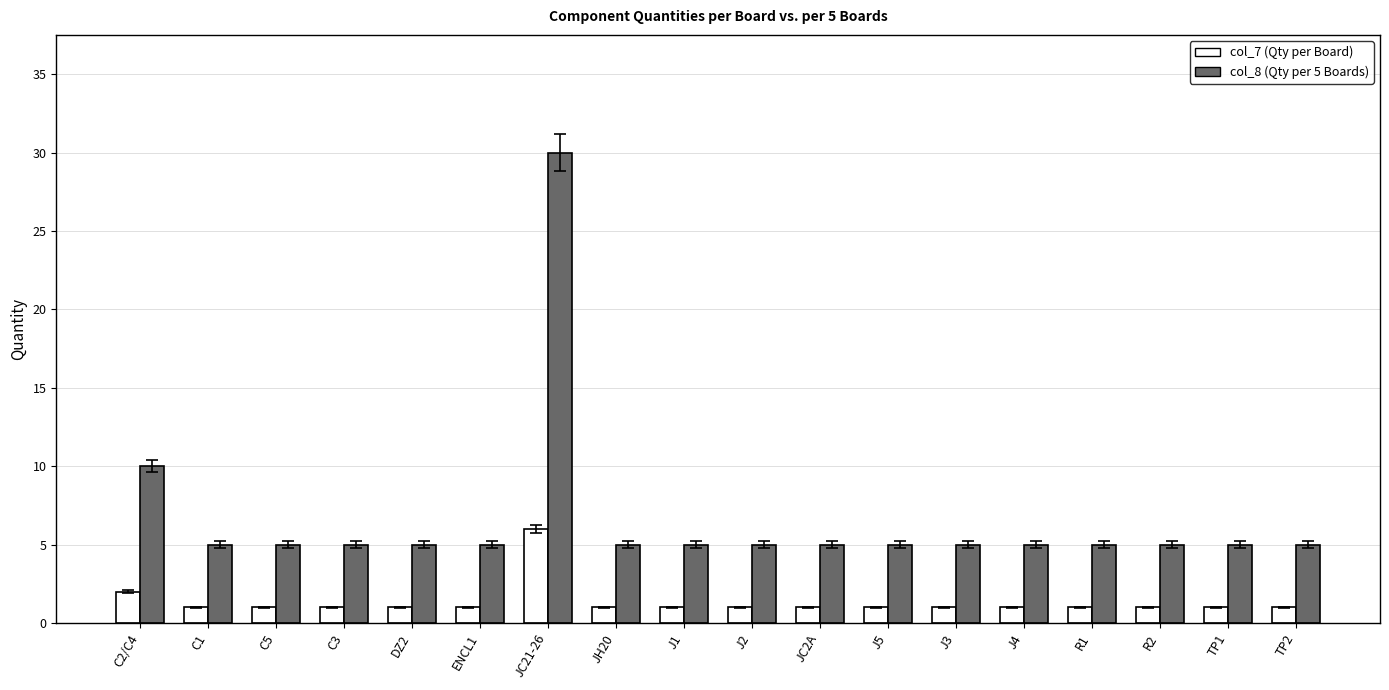

The value of col_8 (Qty per 5 Boards) at J5 is 7. True or false?

False